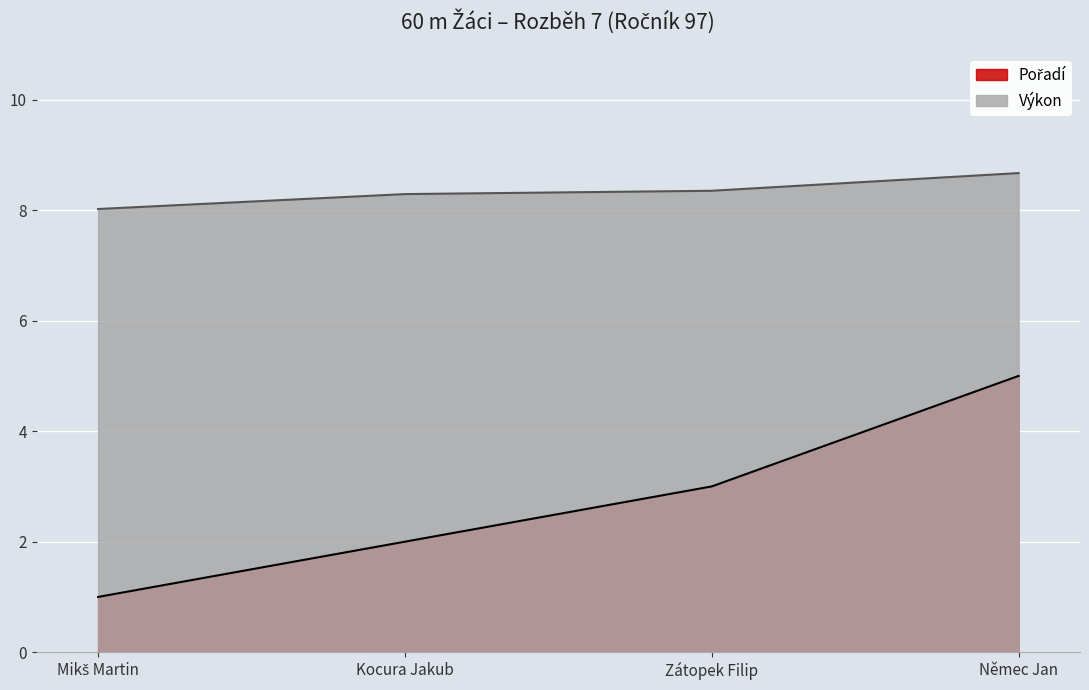

True or false: Pořadí and Výkon cross at least once.

False